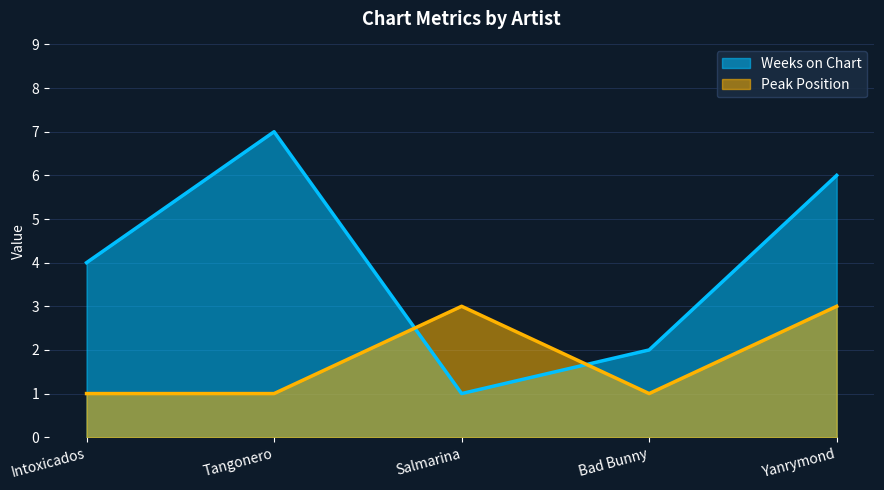

How many values in the Weeks on Chart series exceed 4?

2